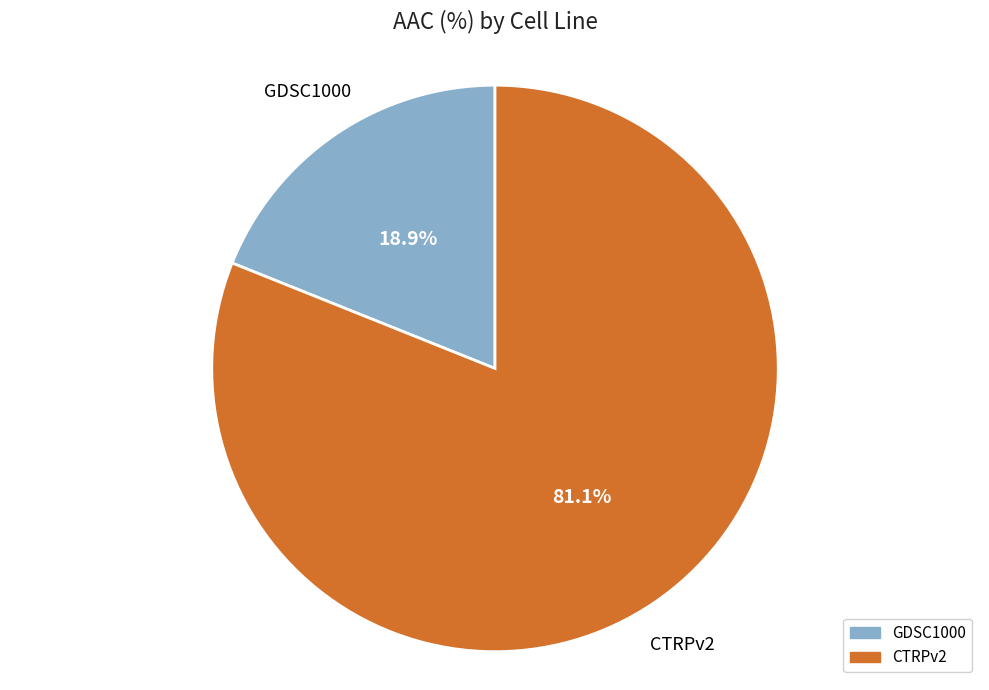

Which category accounts for the majority?

CTRPv2